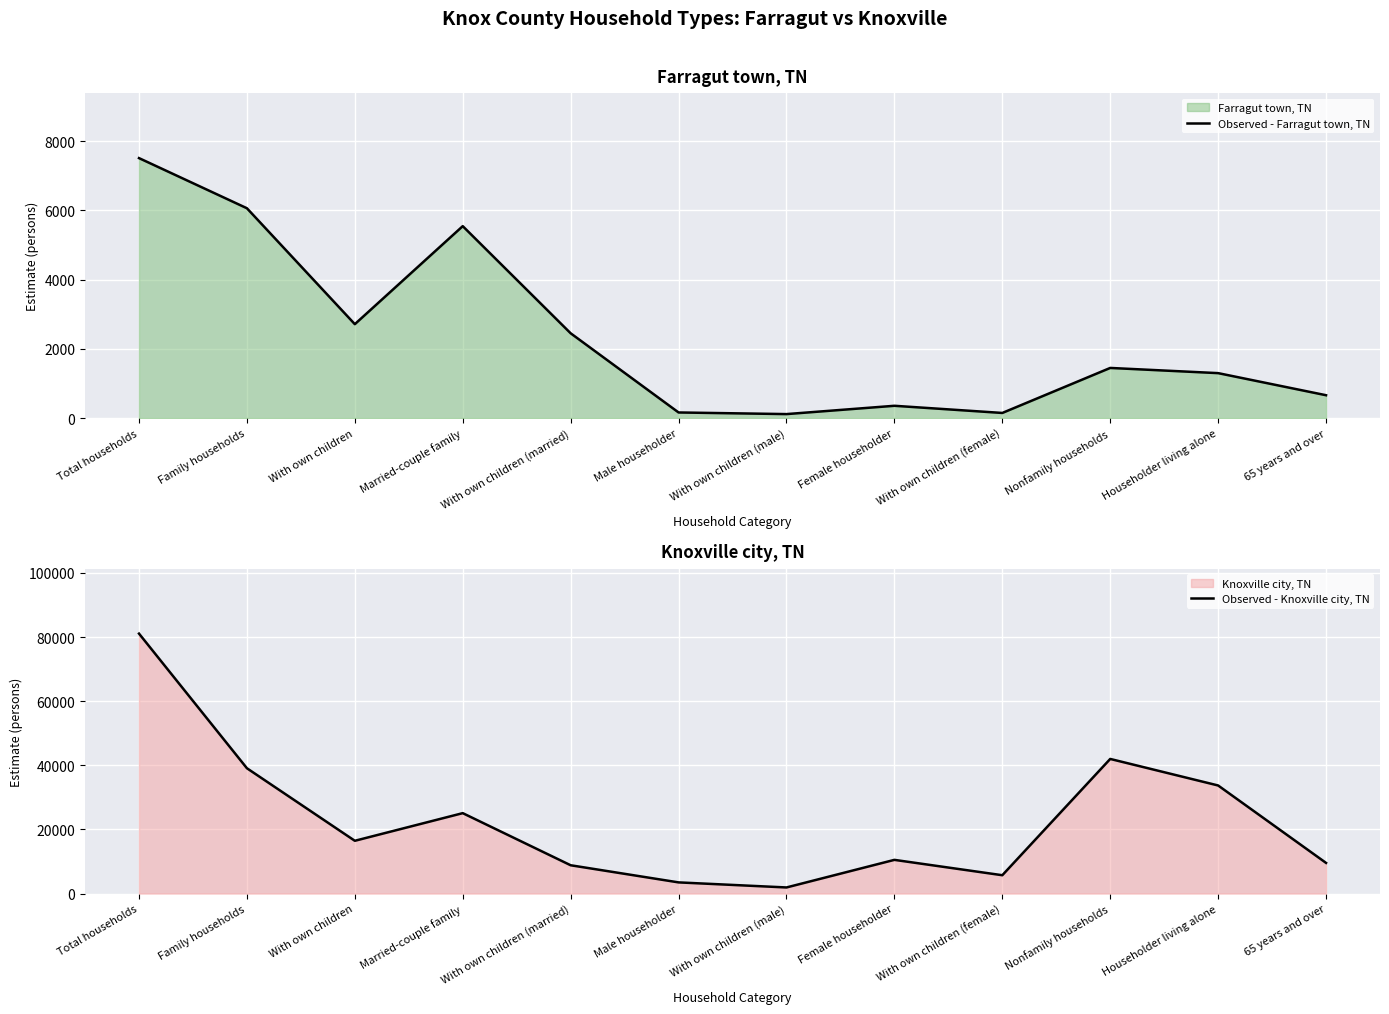

How many interior local peaks does the Observed - Knoxville city, TN series have?

3